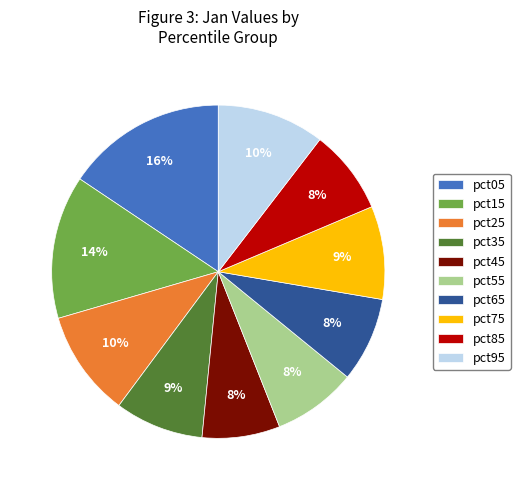

Does pct55 represent more than half of the total?

No